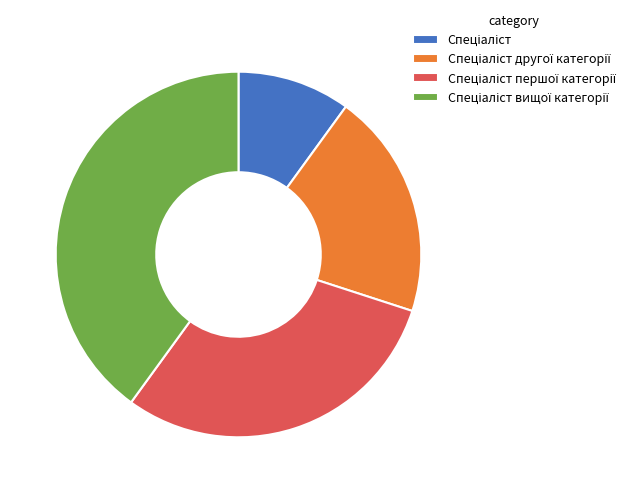

Is there a majority slice in this chart?

No